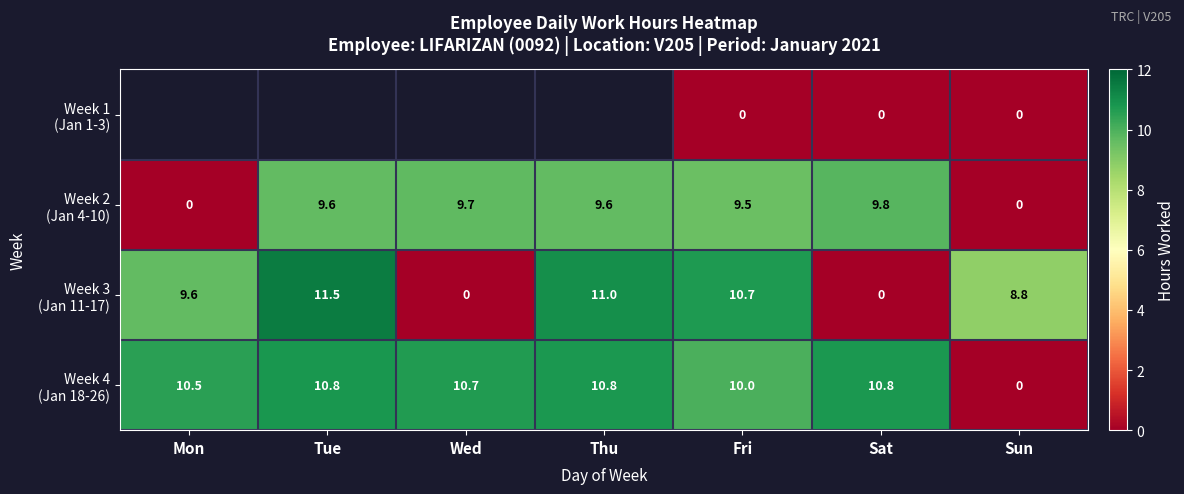

What is the difference between the highest and lowest values at Sun?

8.8